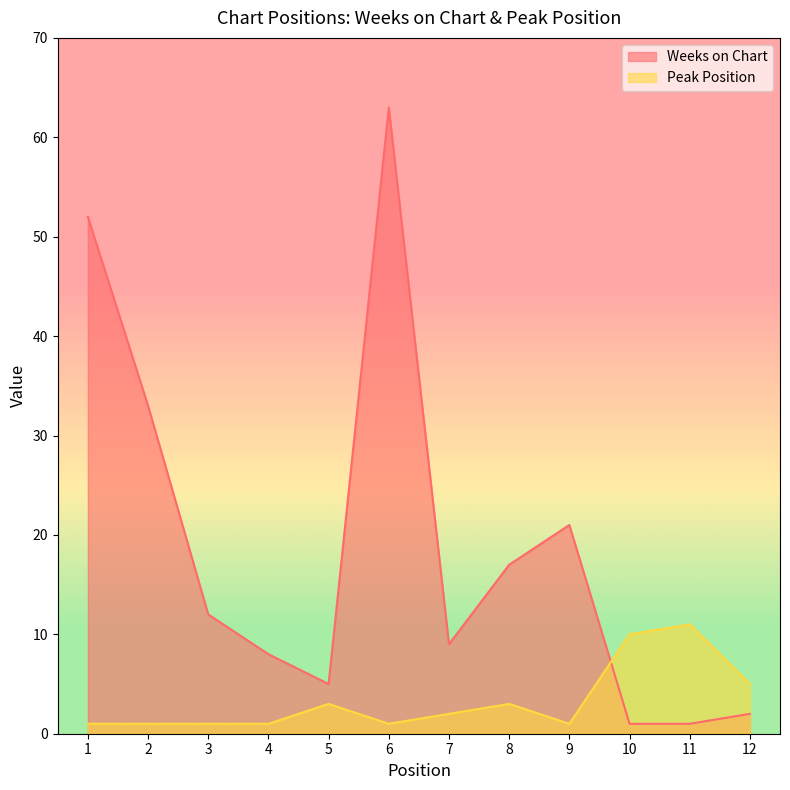

Between 11 and 12, which is larger?

12